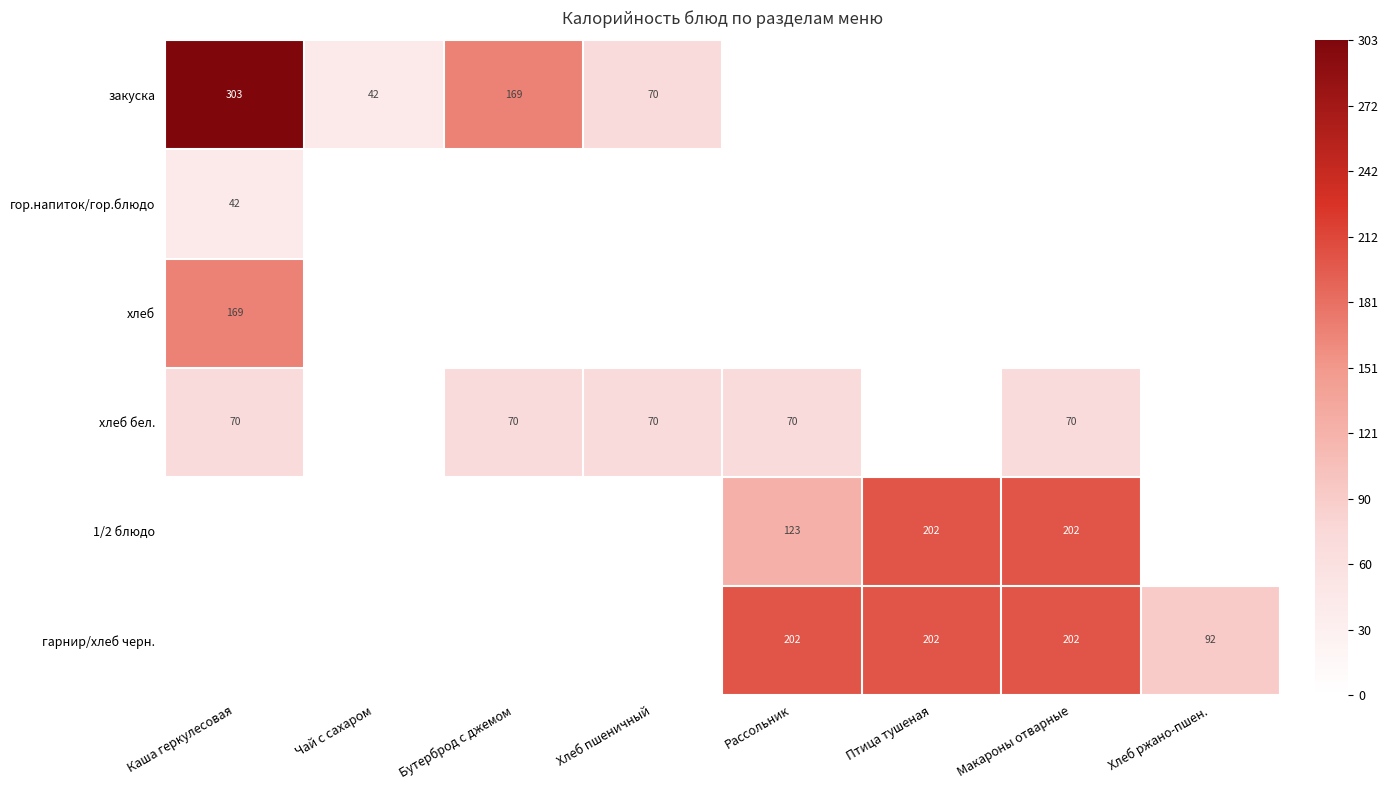

Is it true that гарнир/хлеб черн. equals 202 at Рассольник?

True